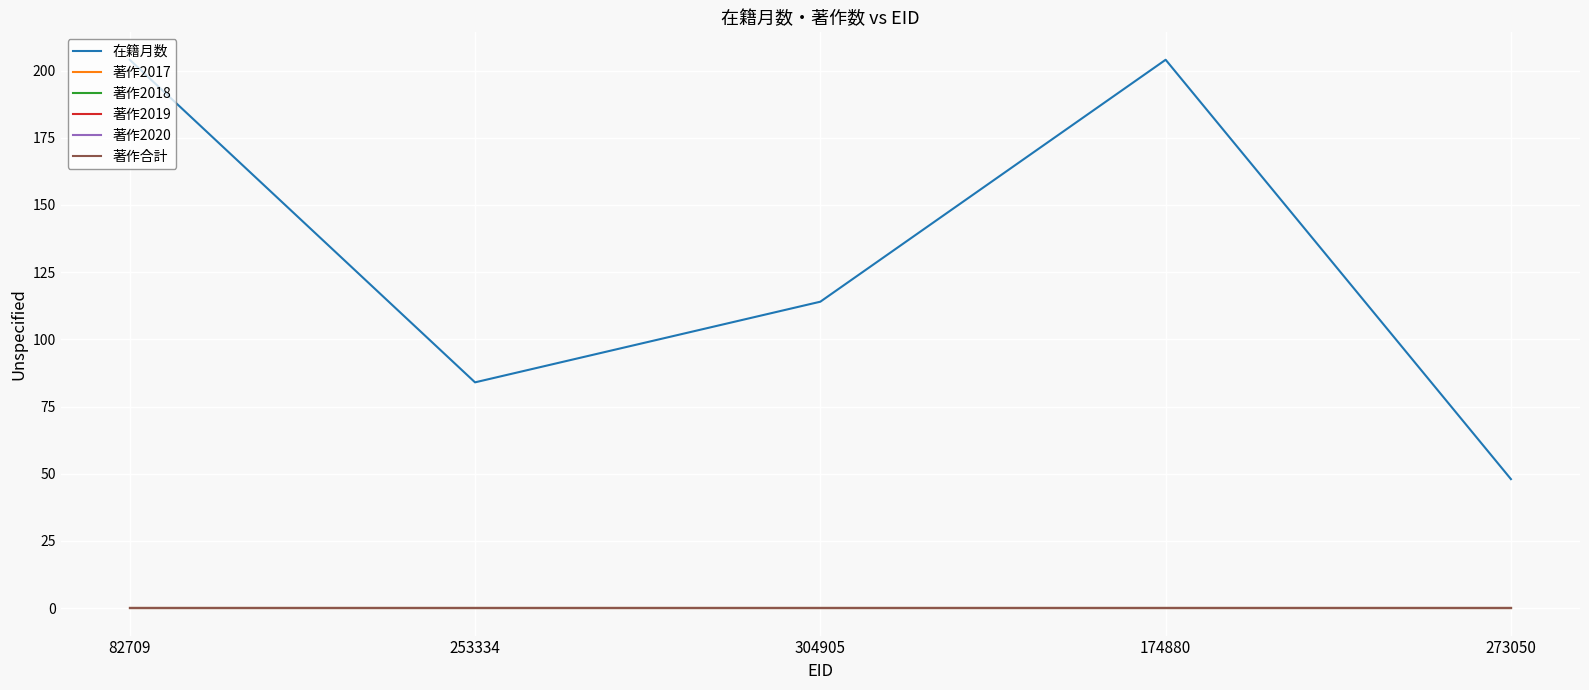

Between 273050 and 304905, which is larger?

304905